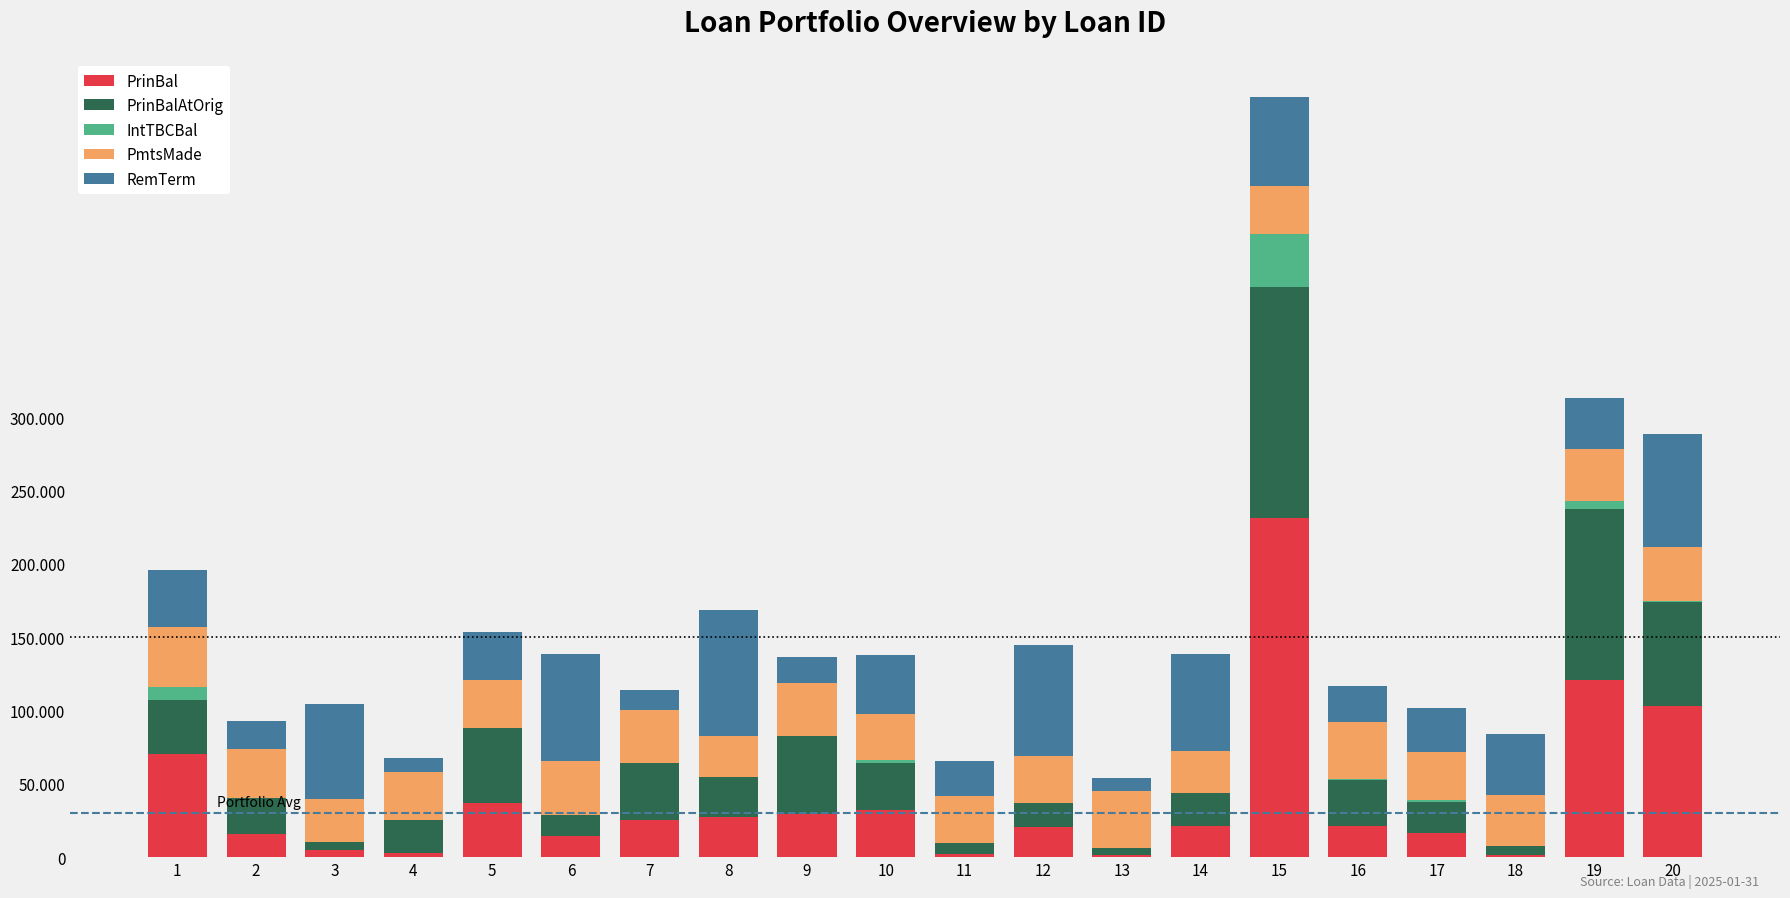

What are all the series names shown in the legend?

PrinBal, PrinBalAtOrig, IntTBCBal, PmtsMade, RemTerm